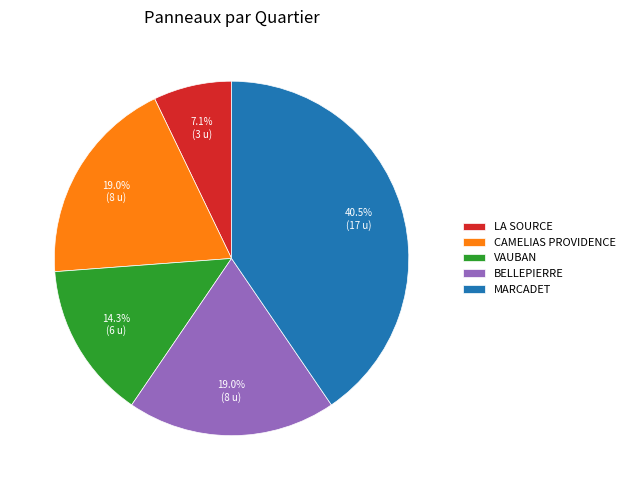

Is it true that BELLEPIERRE is 19% of the pie?

True